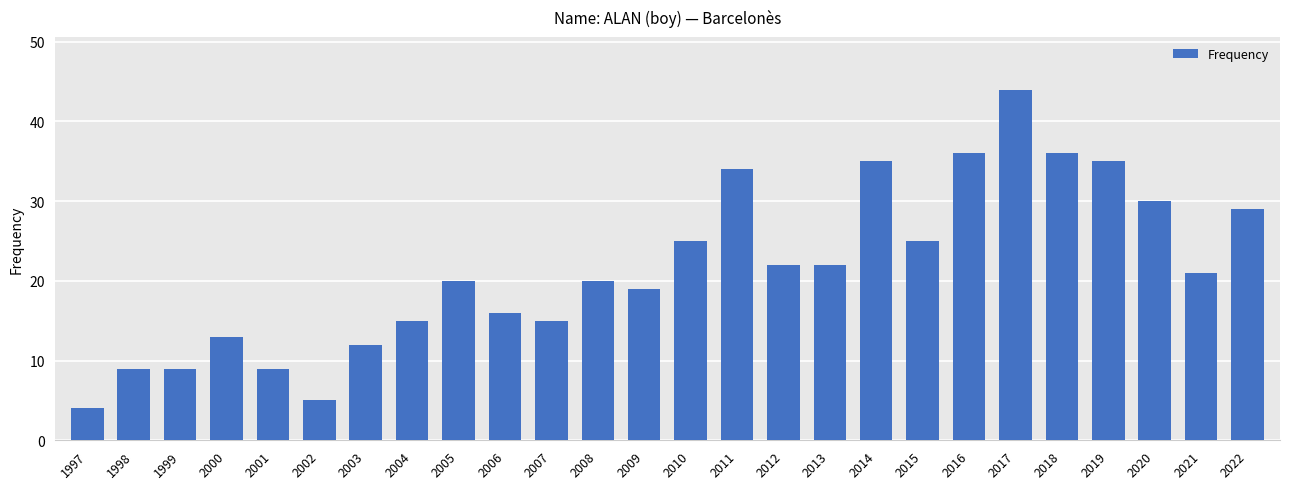

Is it true that the value at 2009 is 19?

True